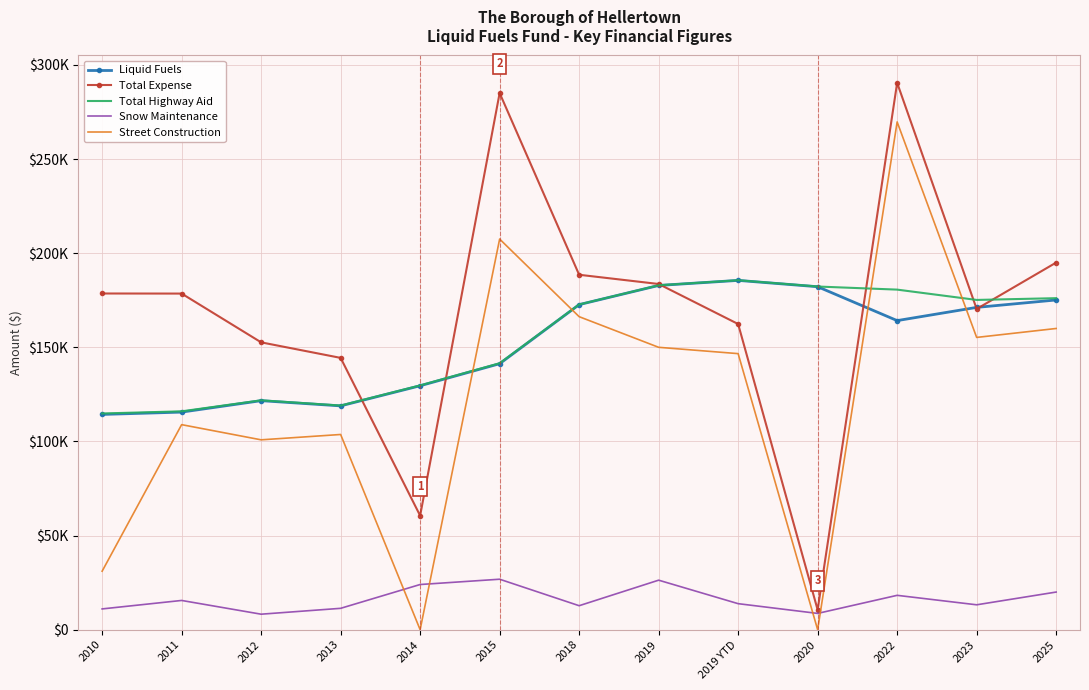

Which category has the highest value across all series?

2022